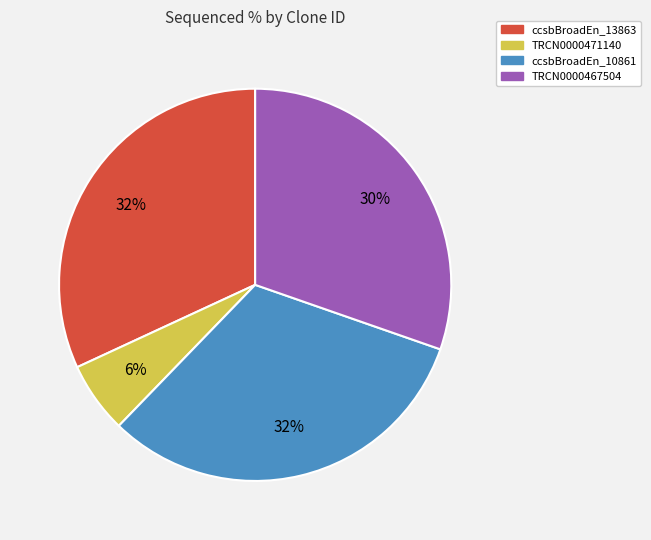

Is there any slice that represents more than half of the pie?

No